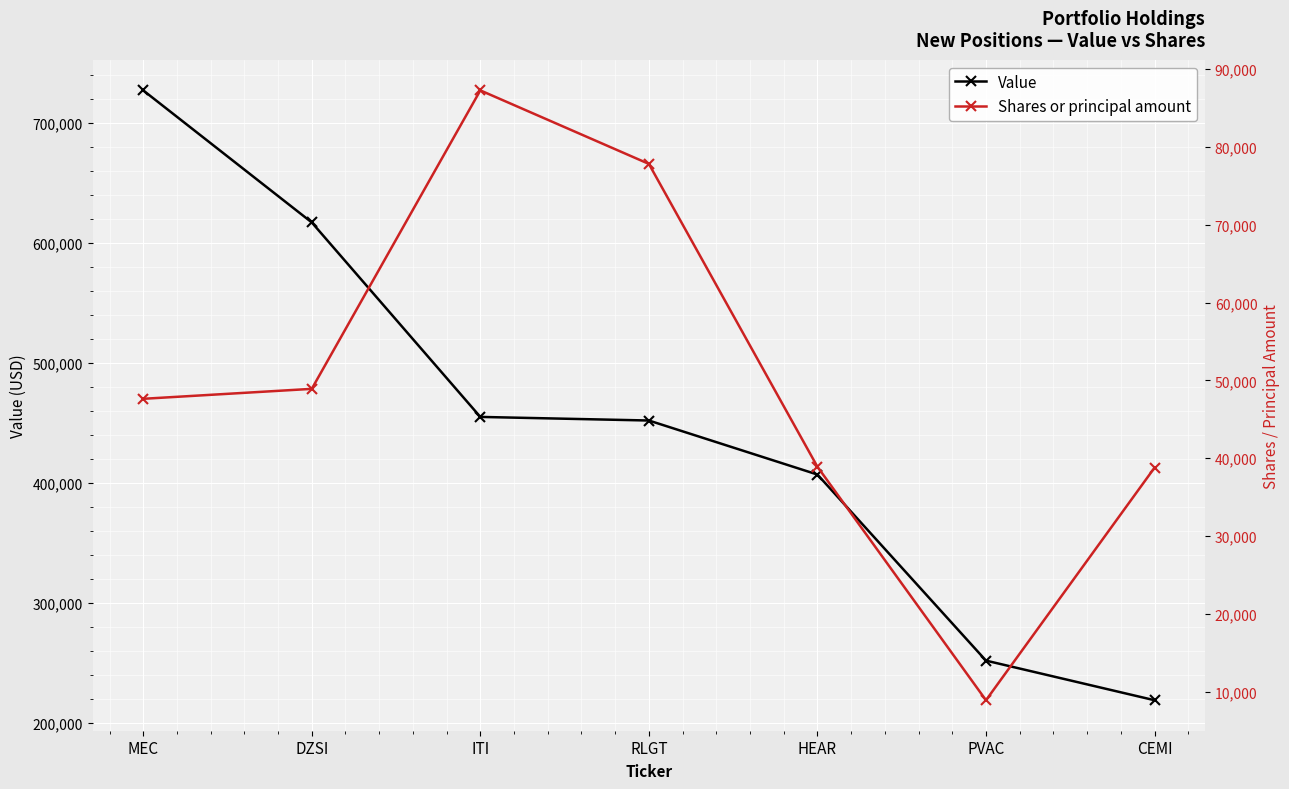

True or false: Value has more than 1 interior local peaks.

False